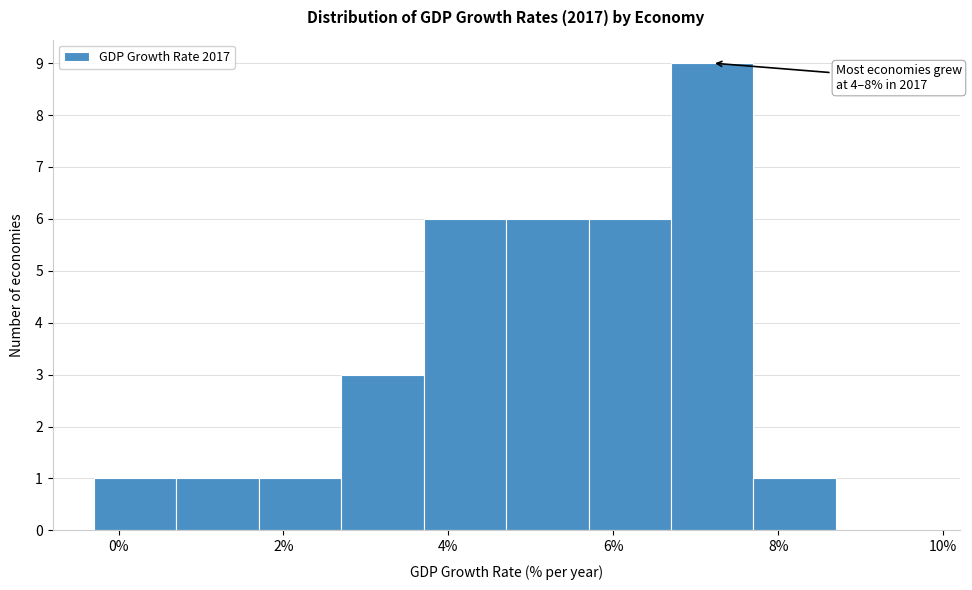

Which range on the x-axis has the tallest bar?

6.7 to 7.7